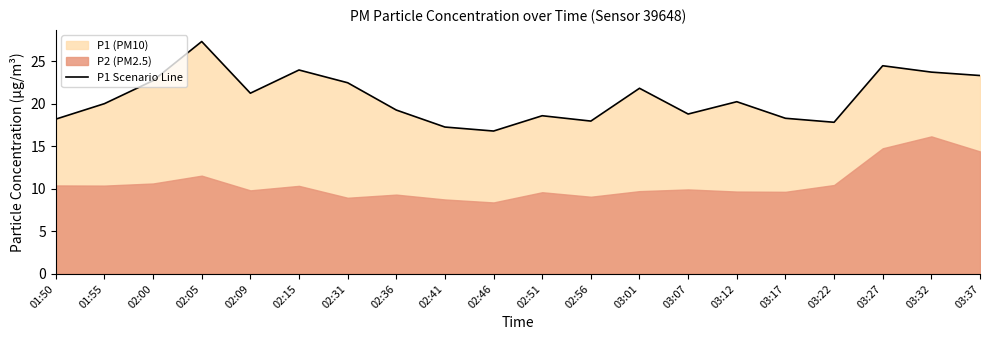

The value at 02:51 is 18.6. True or false?

True